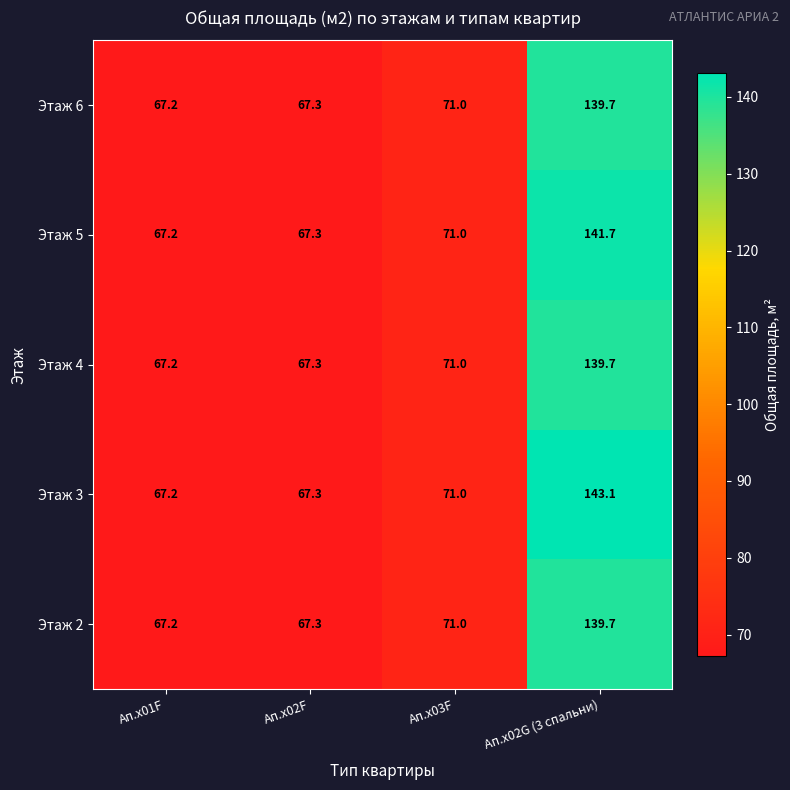

Reading right to left, list all the values displayed in this chart.

Этаж 6: Ап.x02G (3 спальни)=139.7	Ап.x03F=71.0	Ап.x02F=67.3	Ап.x01F=67.2
Этаж 5: Ап.x02G (3 спальни)=141.7	Ап.x03F=71.0	Ап.x02F=67.3	Ап.x01F=67.2
Этаж 4: Ап.x02G (3 спальни)=139.7	Ап.x03F=71.0	Ап.x02F=67.3	Ап.x01F=67.2
Этаж 3: Ап.x02G (3 спальни)=143.1	Ап.x03F=71.0	Ап.x02F=67.3	Ап.x01F=67.2
Этаж 2: Ап.x02G (3 спальни)=139.7	Ап.x03F=71.0	Ап.x02F=67.3	Ап.x01F=67.2